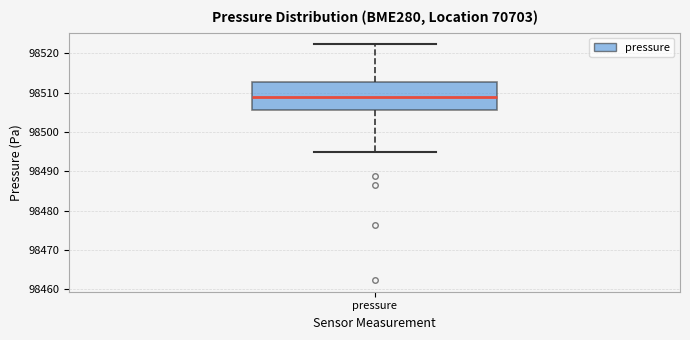

Where does the median line of the box for pressure sit on the y-axis? The values are not printed on the chart, so give them approximately, as read against the axis.

98509